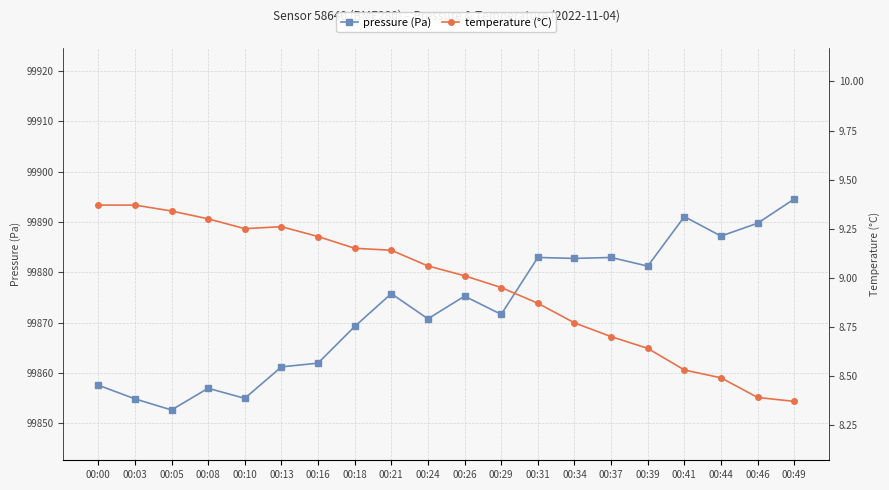

Reading left to right, transcribe all the data shown in this chart.

pressure (Pa): 00:00=99857.6	00:03=99854.8	00:05=99852.6	00:08=99856.9	00:10=99854.9	00:13=99861.2	00:16=99861.9	00:18=99869.2	00:21=99875.8	00:24=99870.8	00:26=99875.2	00:29=99871.6	00:31=99882.9	00:34=99882.8	00:37=99882.9	00:39=99881.2	00:41=99891.1	00:44=99887.2	00:46=99889.8	00:49=99894.6
temperature (°C): 00:00=9.4	00:03=9.4	00:05=9.3	00:08=9.3	00:10=9.2	00:13=9.3	00:16=9.2	00:18=9.2	00:21=9.1	00:24=9.1	00:26=9.0	00:29=8.9	00:31=8.9	00:34=8.8	00:37=8.7	00:39=8.6	00:41=8.5	00:44=8.5	00:46=8.4	00:49=8.4